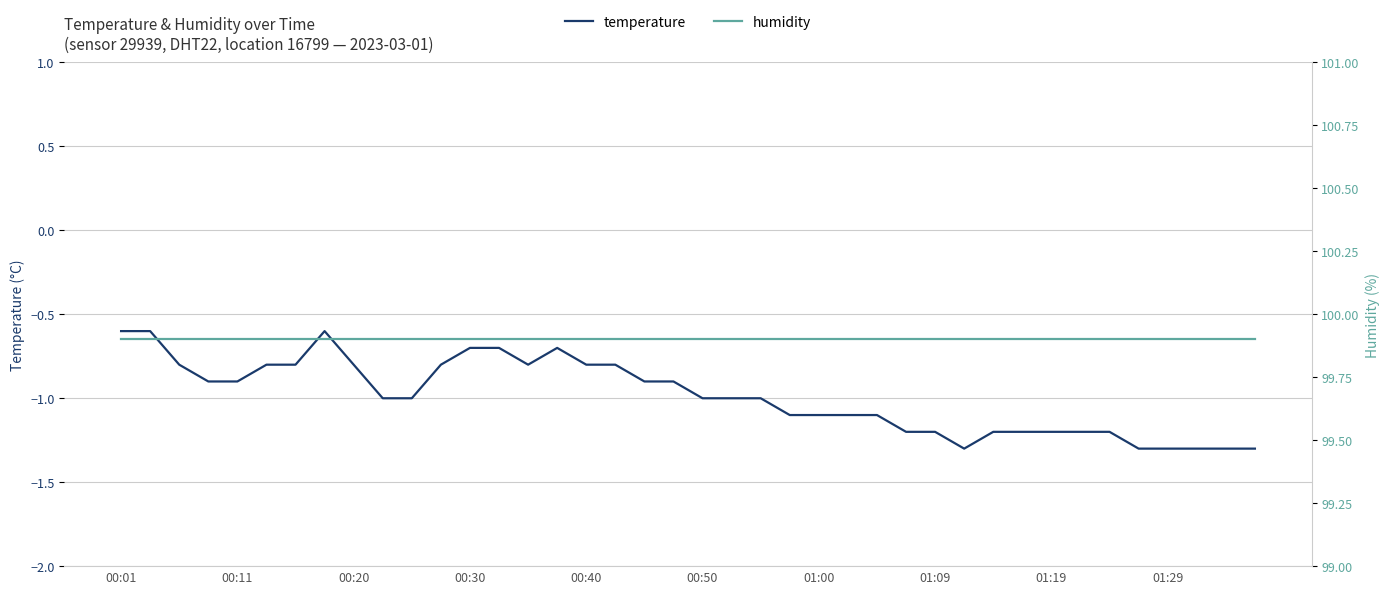

The temperature series shows -1.3 at 01:29. True or false?

True